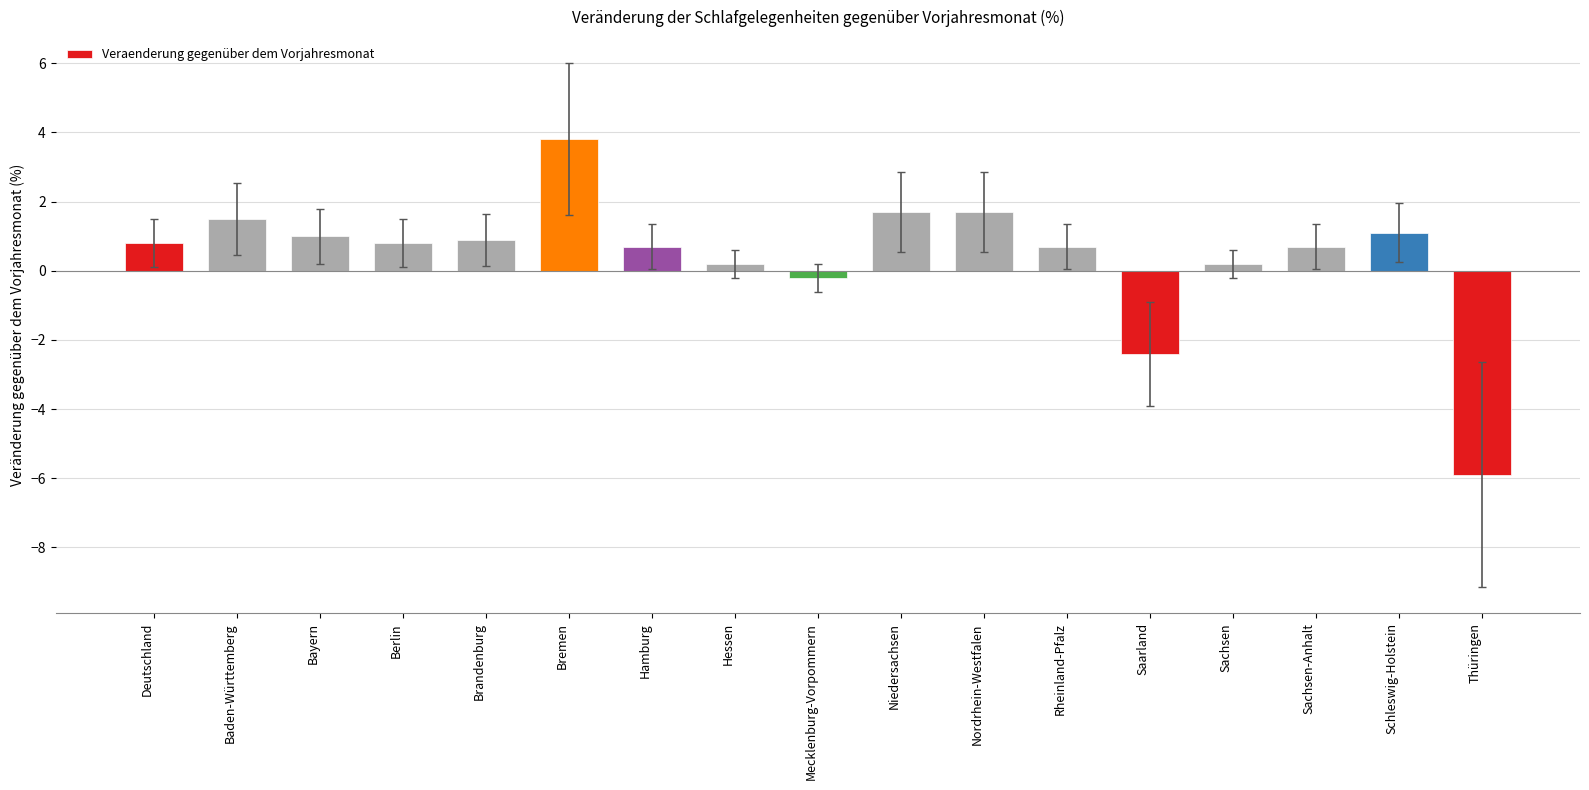

Where does the data first go above 0?

Deutschland